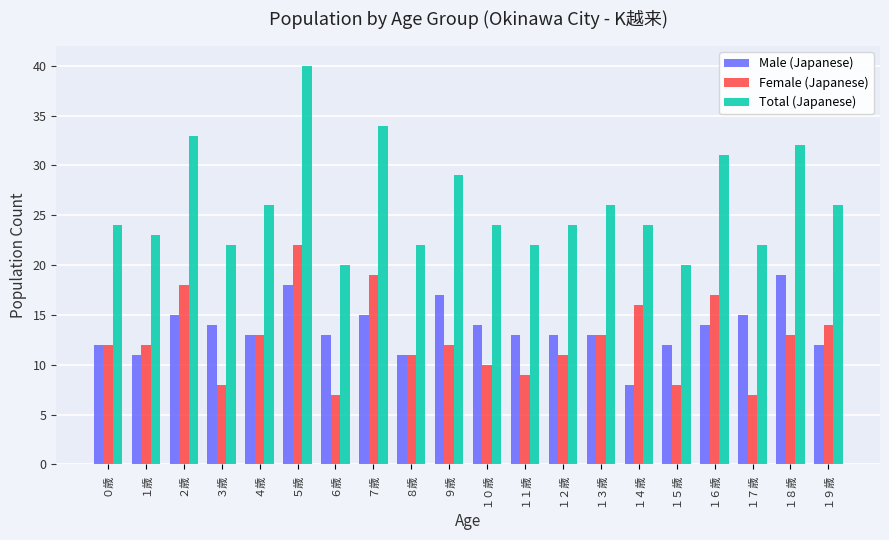

What is the difference between the maximum and minimum values in the Total (Japanese) series?

20